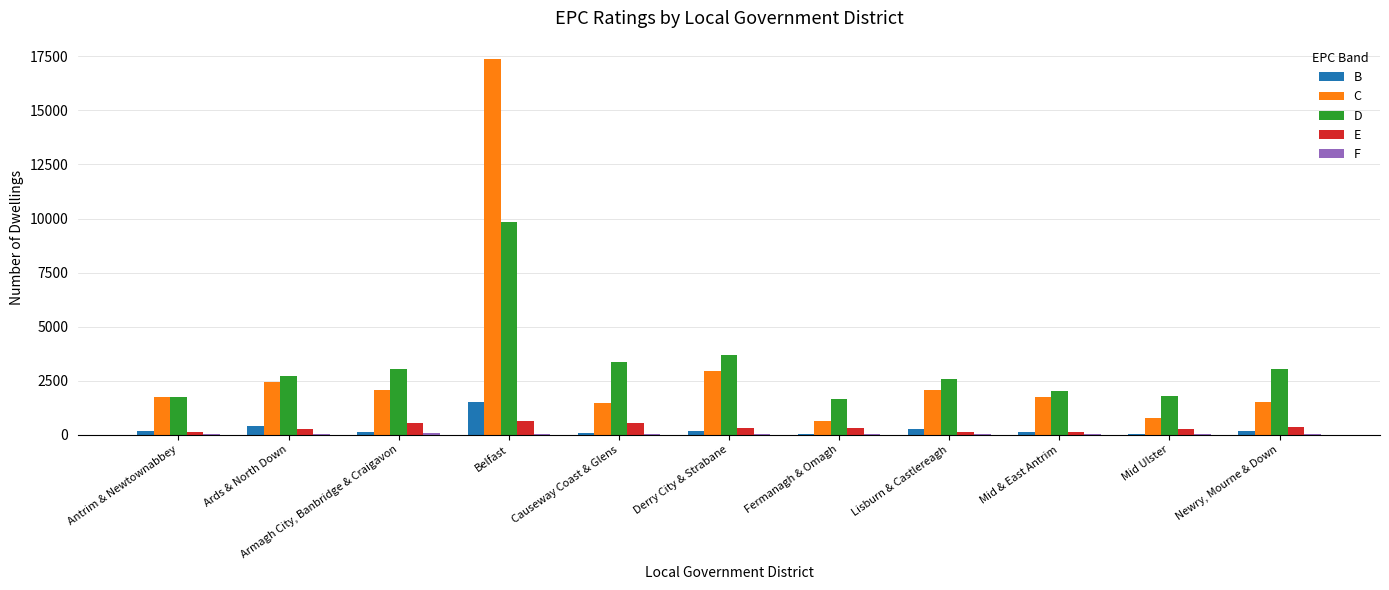

What is the maximum value for D?

9830